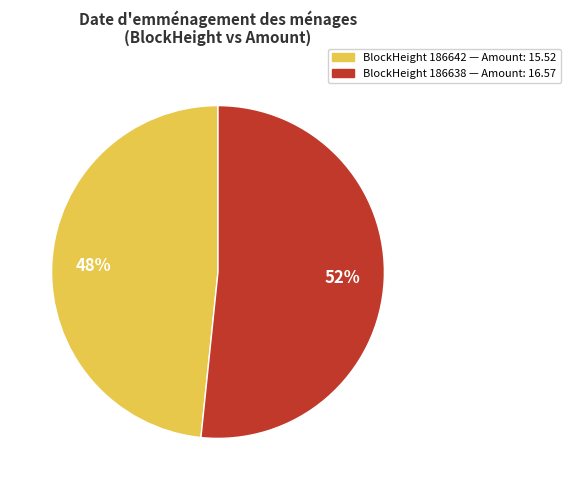

Is the sum of BlockHeight 186638 — Amount: 16.57 and BlockHeight 186642 — Amount: 15.52 greater than half?

Yes